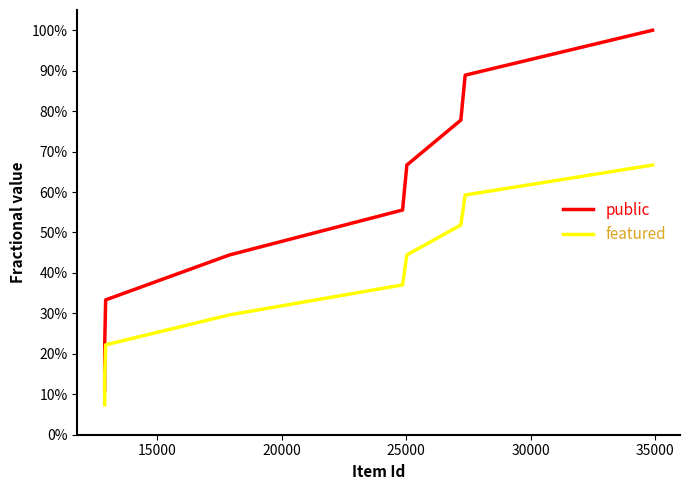

What are all the series names shown in the legend?

public, featured